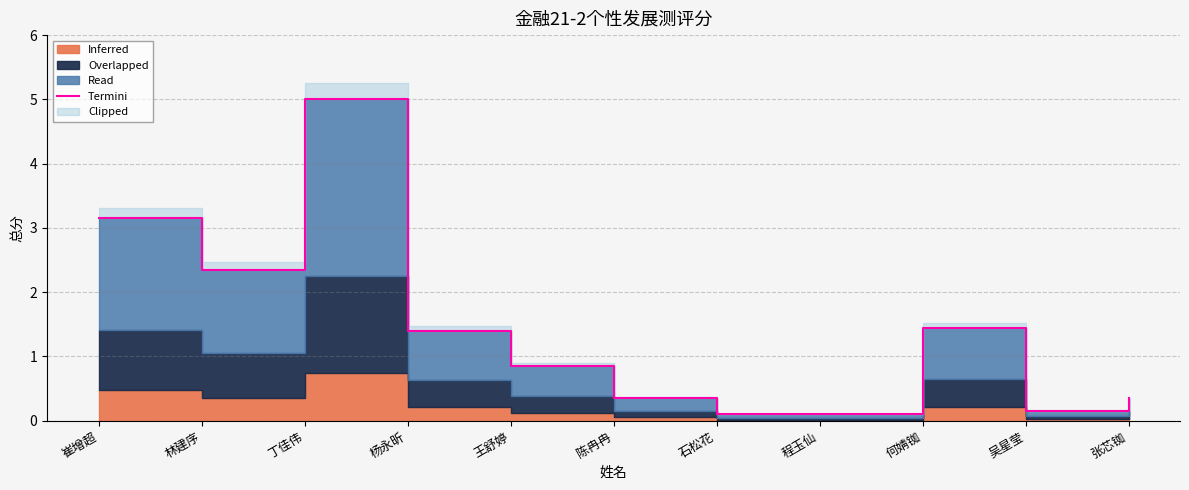

Between 吴星莹 and 丁佳伟, which is larger?

丁佳伟